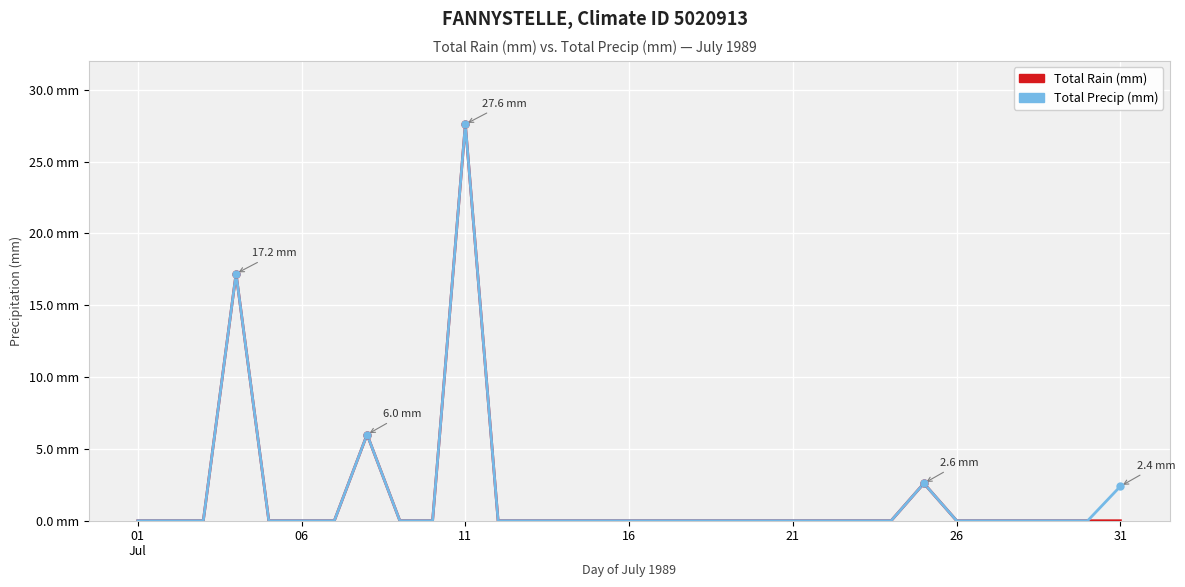

List the series in order of their overall mean, lowest first.

Total Rain (mm), Total Precip (mm)